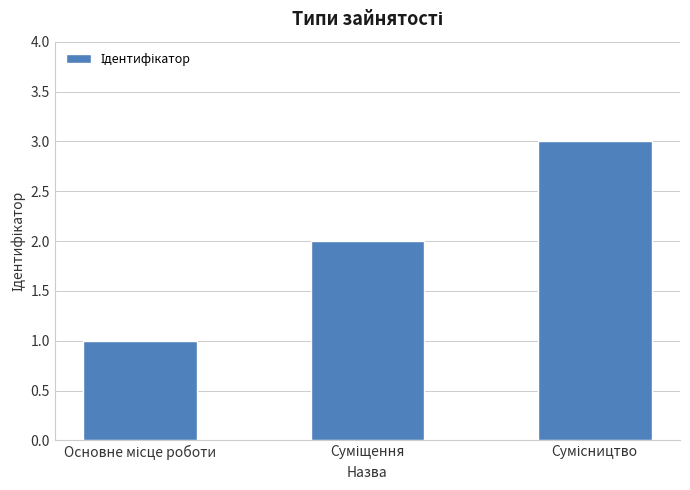

Reading right to left, list all the values displayed in this chart.

3	2	1